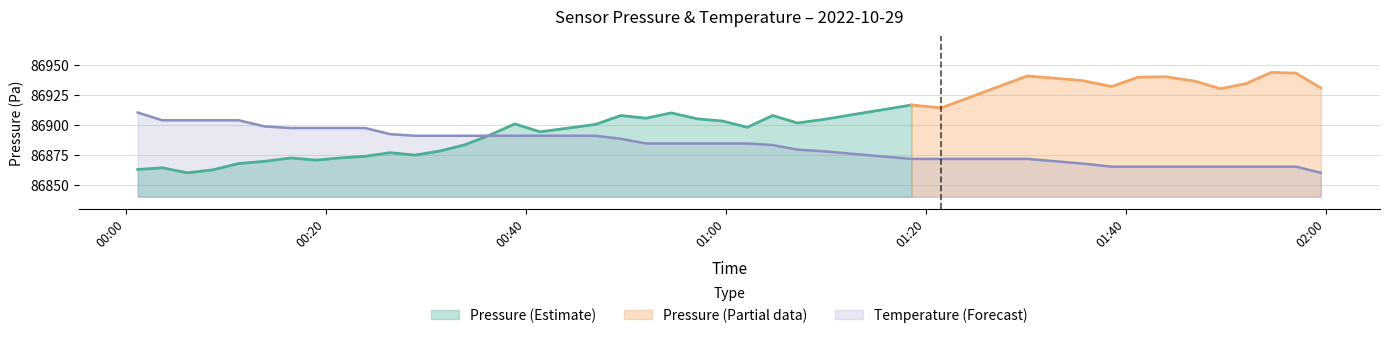

What is the average value?

86884.1